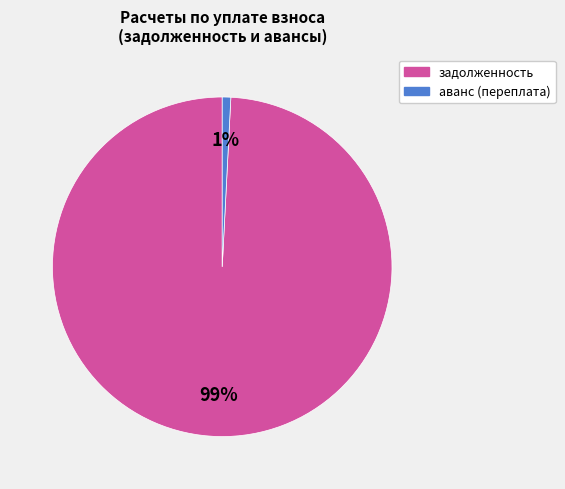

Does any single category account for the majority?

Yes